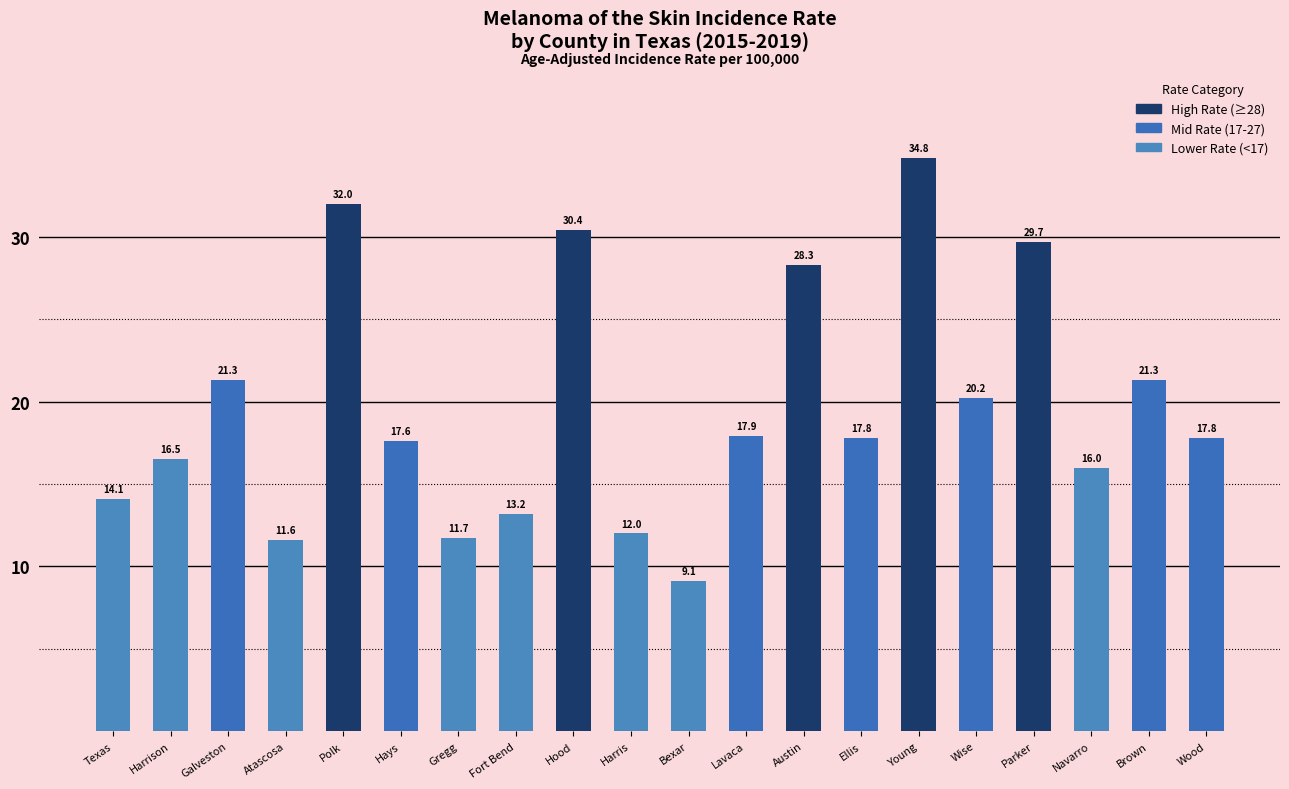

What is the value of the 15th bar from the left?

34.8